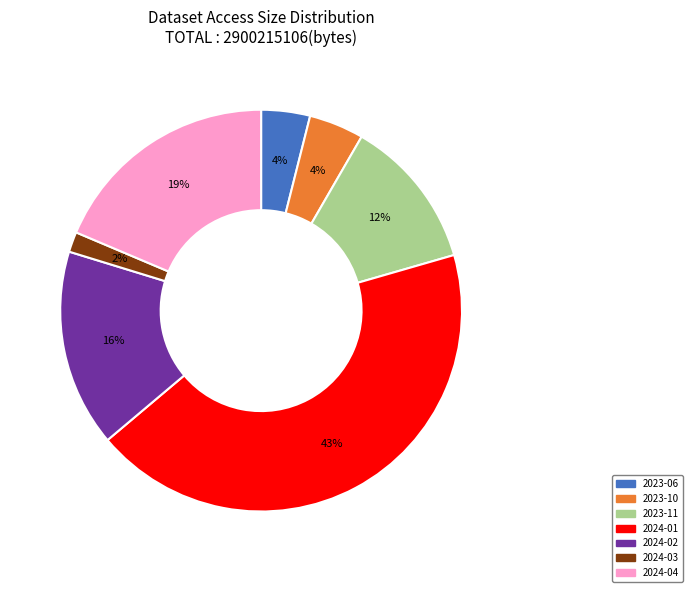

Is there a majority slice in this chart?

No